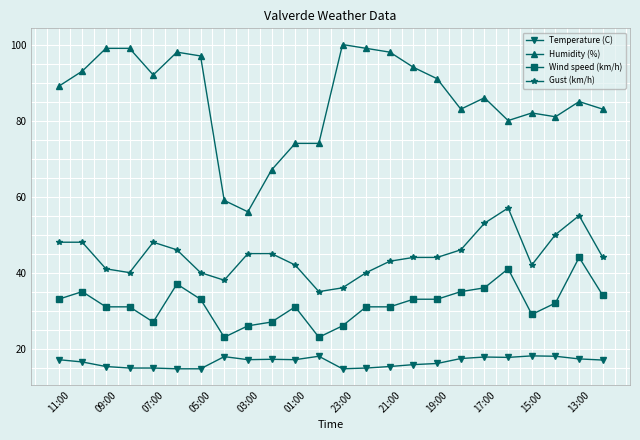

What is the smallest value displayed?

14.7